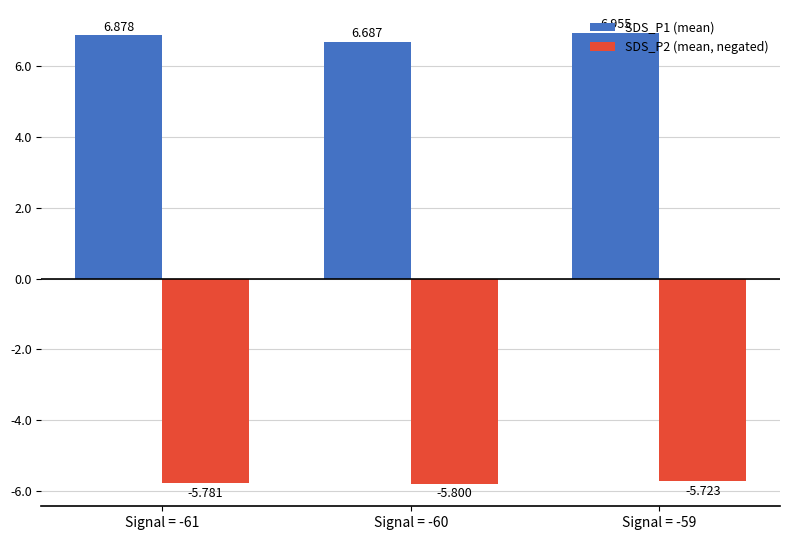

Where is SDS_P2 (mean, negated) nearest to the value -5?

Signal = -59